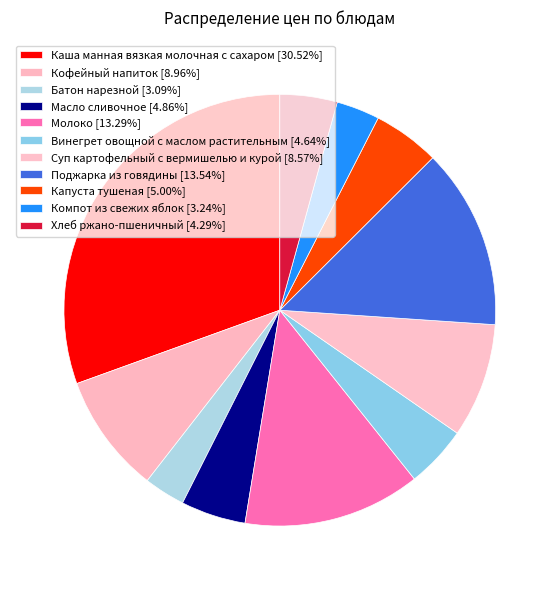

Does any single category account for the majority?

No